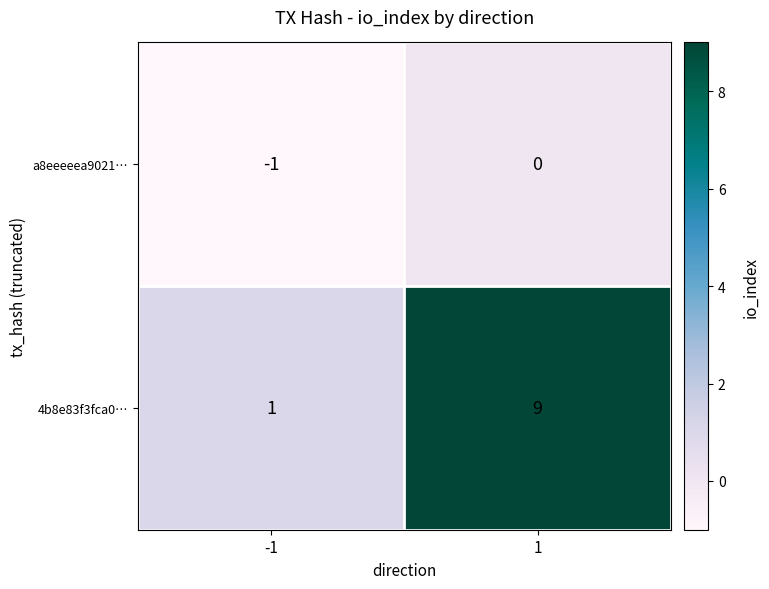

Between -1 and 1, which series saw the biggest shift?

4b8e83f3fca0…